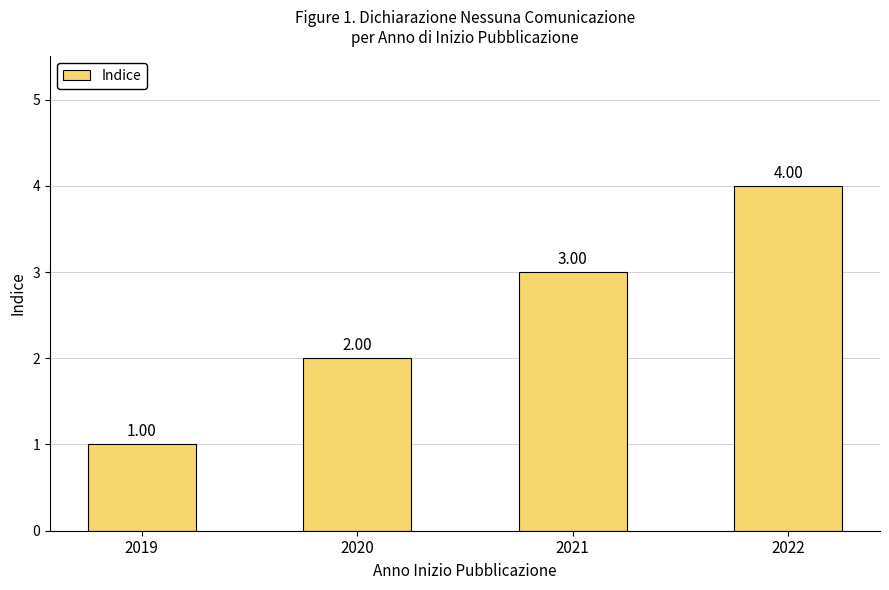

How many bars are there in total?

4